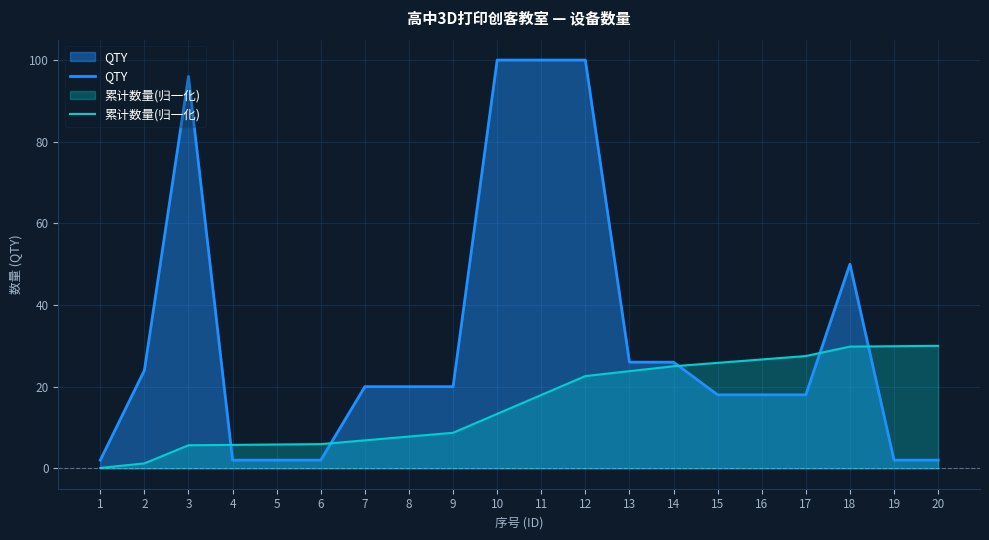

Count the QTY values in the range 2 to 50.

16